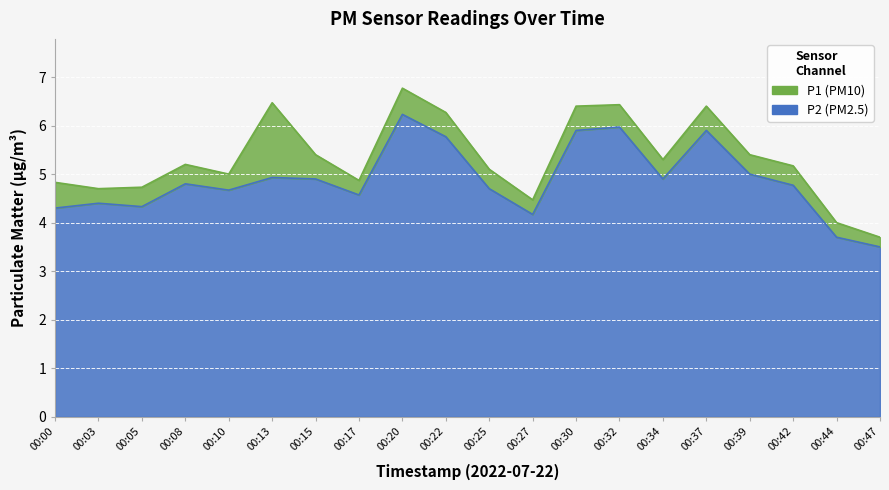

How many lines are shown in the chart?

2